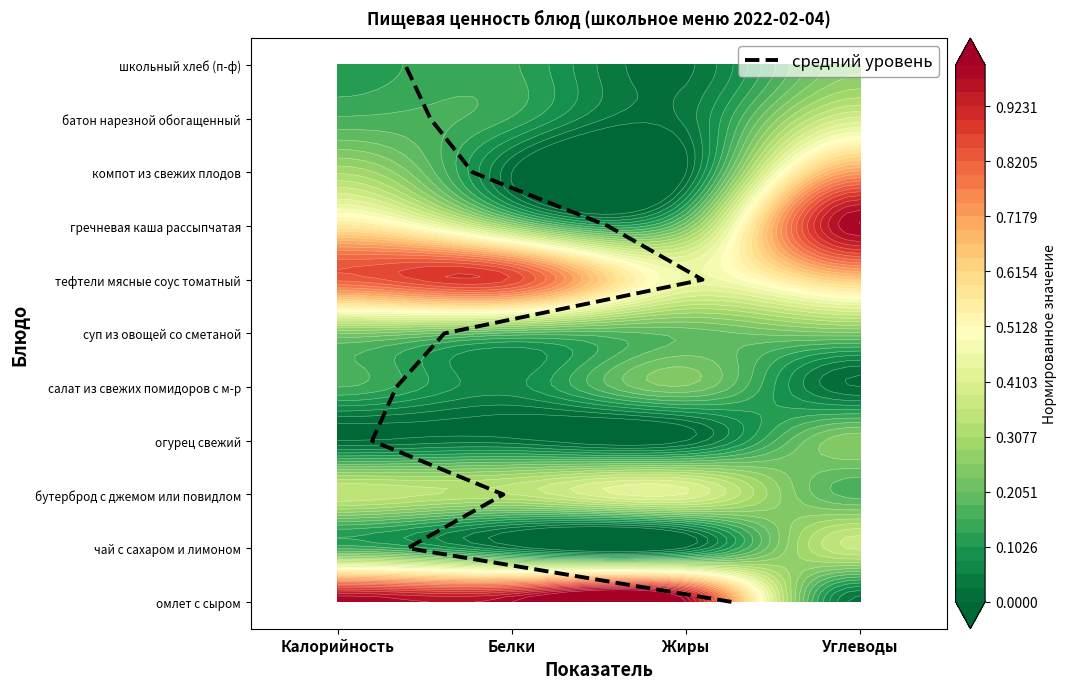

True or false: the data shows 1 at Жиры.

False